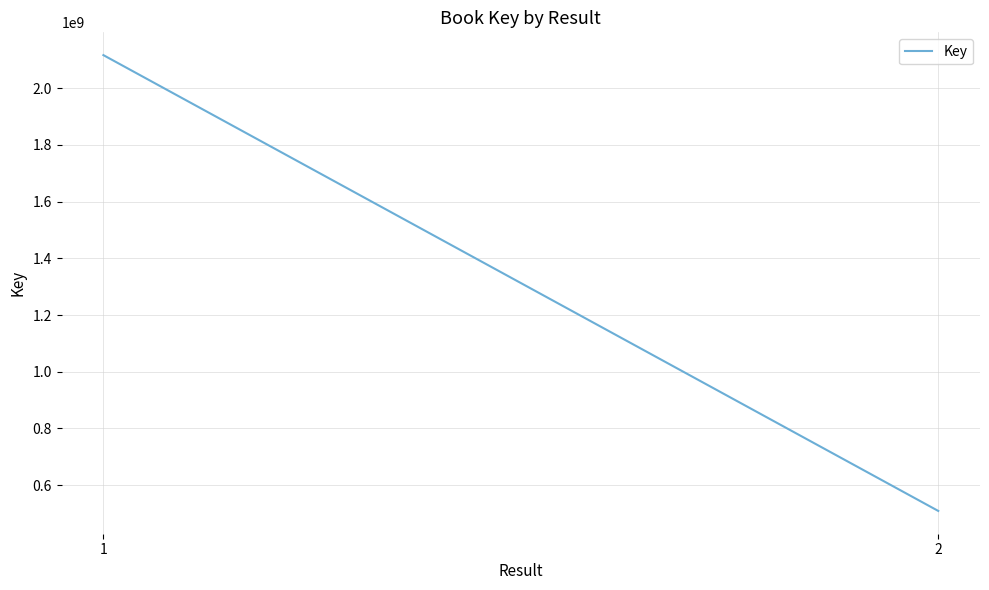

Count the values in the range 509216417 to 2116928781.

2